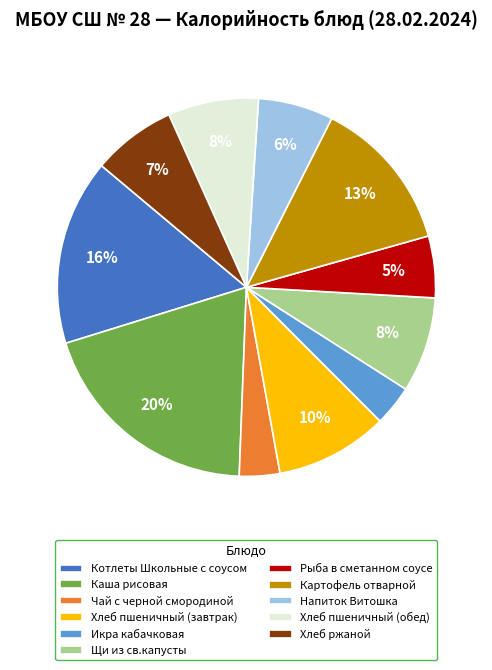

The Хлеб пшеничный (обед) slice represents 21% of the pie. True or false?

False